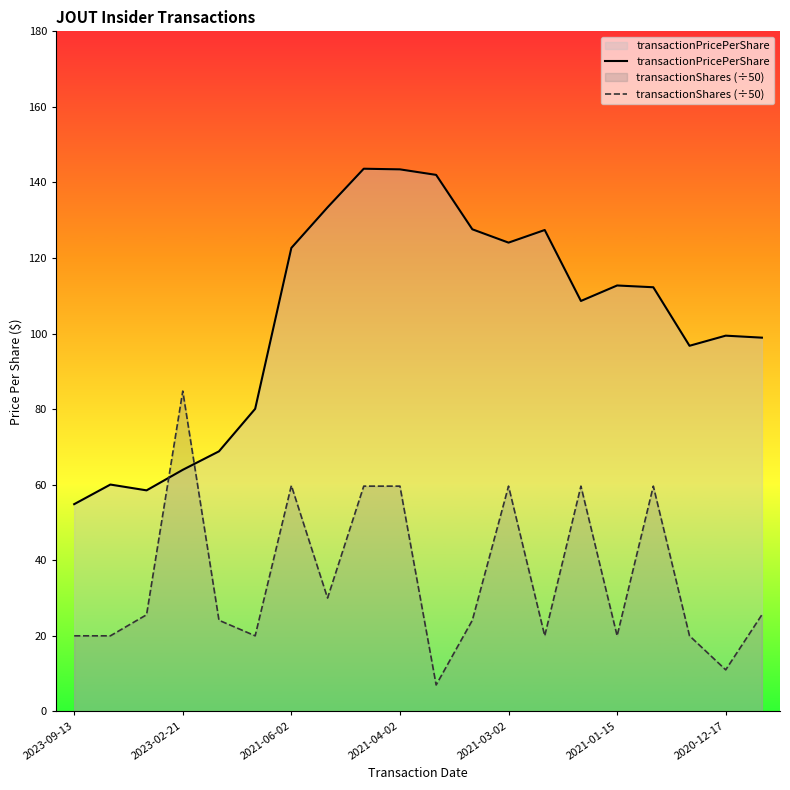

At how many categories does at least one series exceed 66?

17